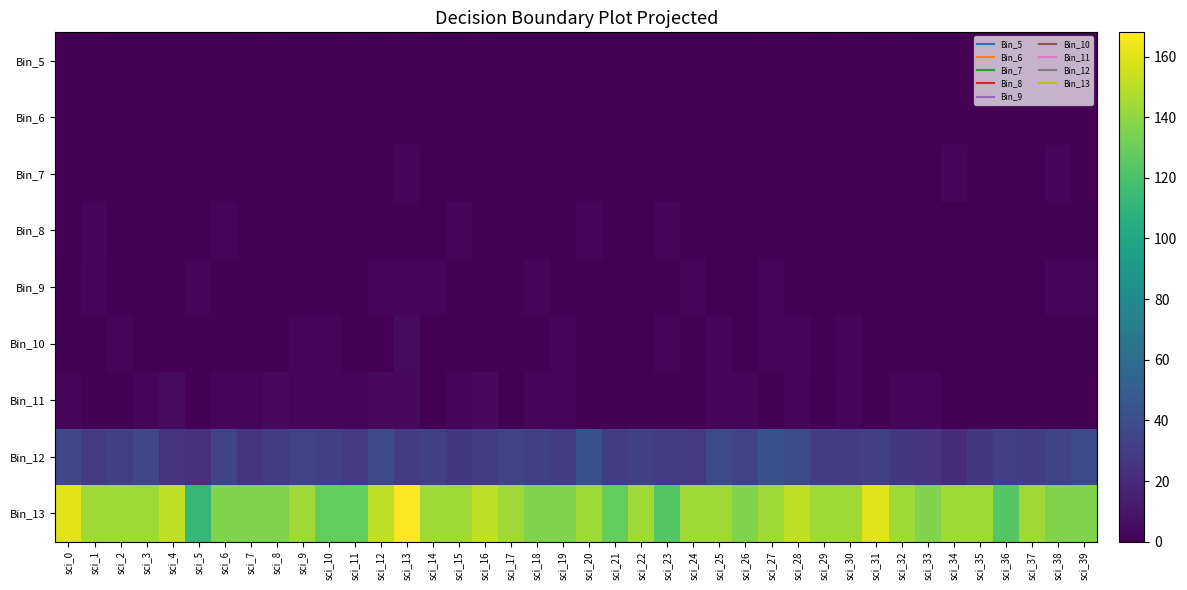

Between sci_18 and sci_38, which is larger?

sci_18